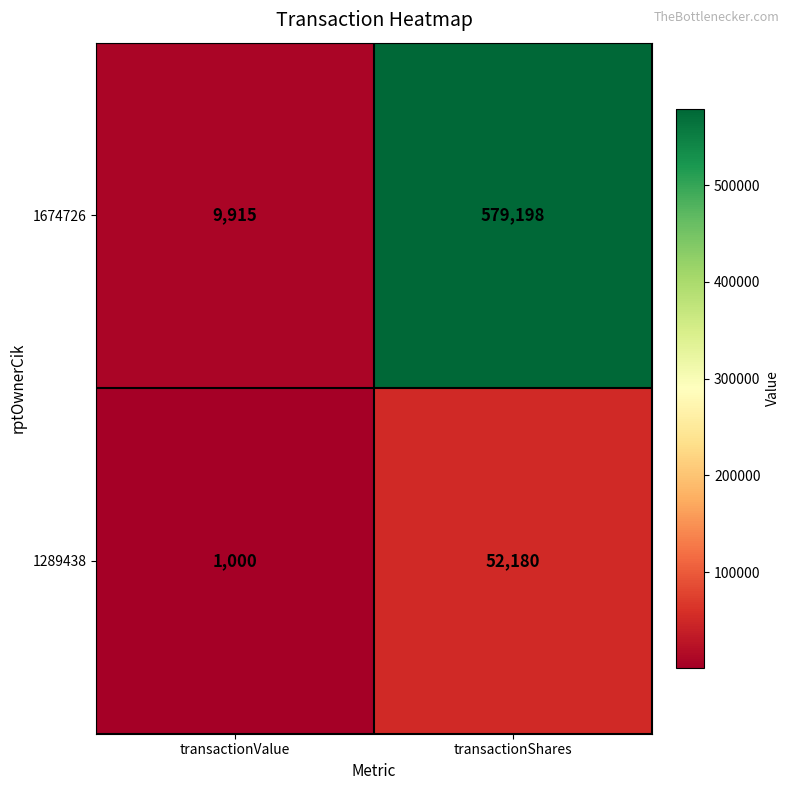

Reading right to left, extract all data points from this chart.

1674726: 579198	9915
1289438: 52180	1000